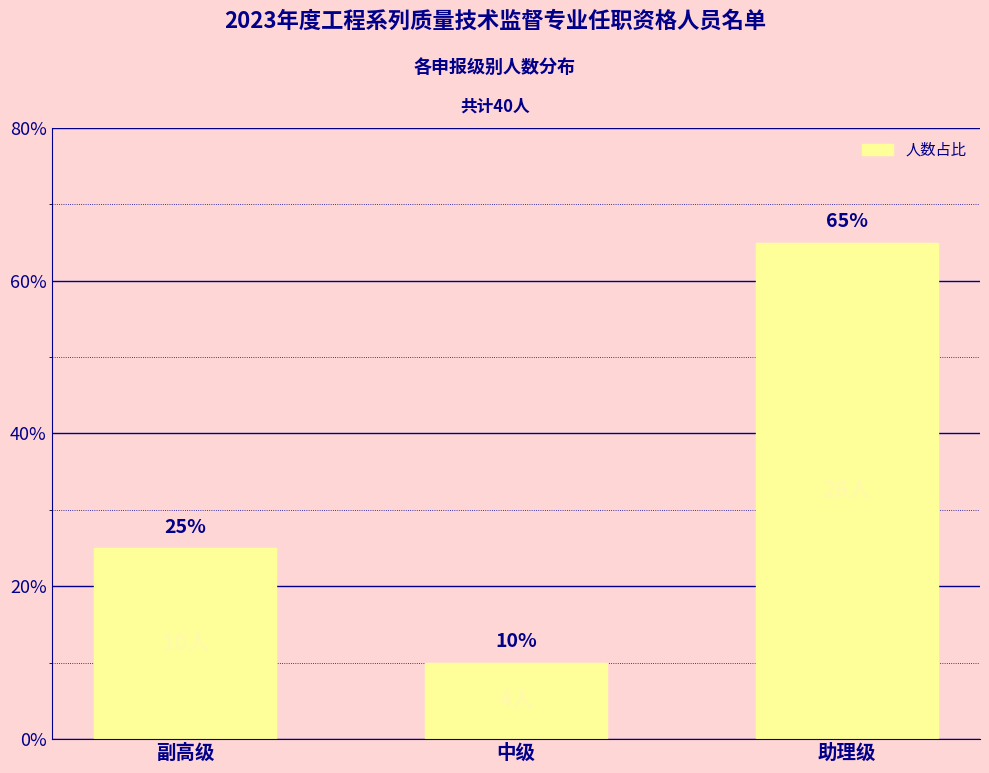

Read the value at 助理级.

65